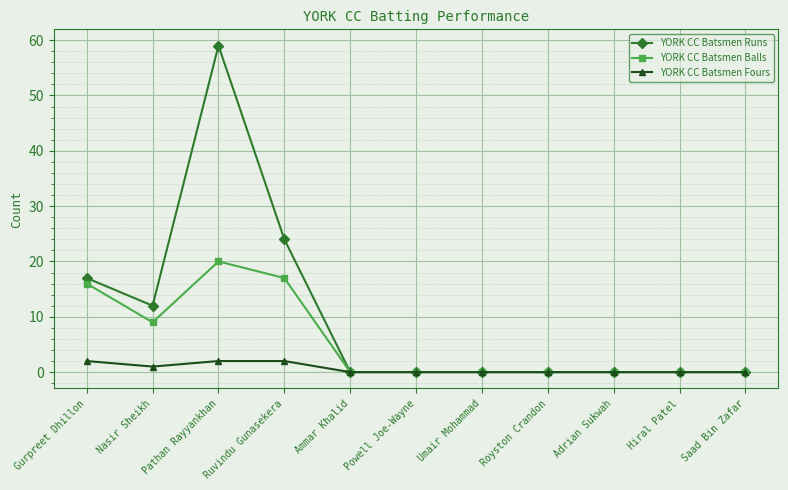

Reading right to left, what are all the values shown in this chart?

YORK CC Batsmen Runs: 0	0	0	0	0	0	0	24	59	12	17
YORK CC Batsmen Balls: 0	0	0	0	0	0	0	17	20	9	16
YORK CC Batsmen Fours: 0	0	0	0	0	0	0	2	2	1	2